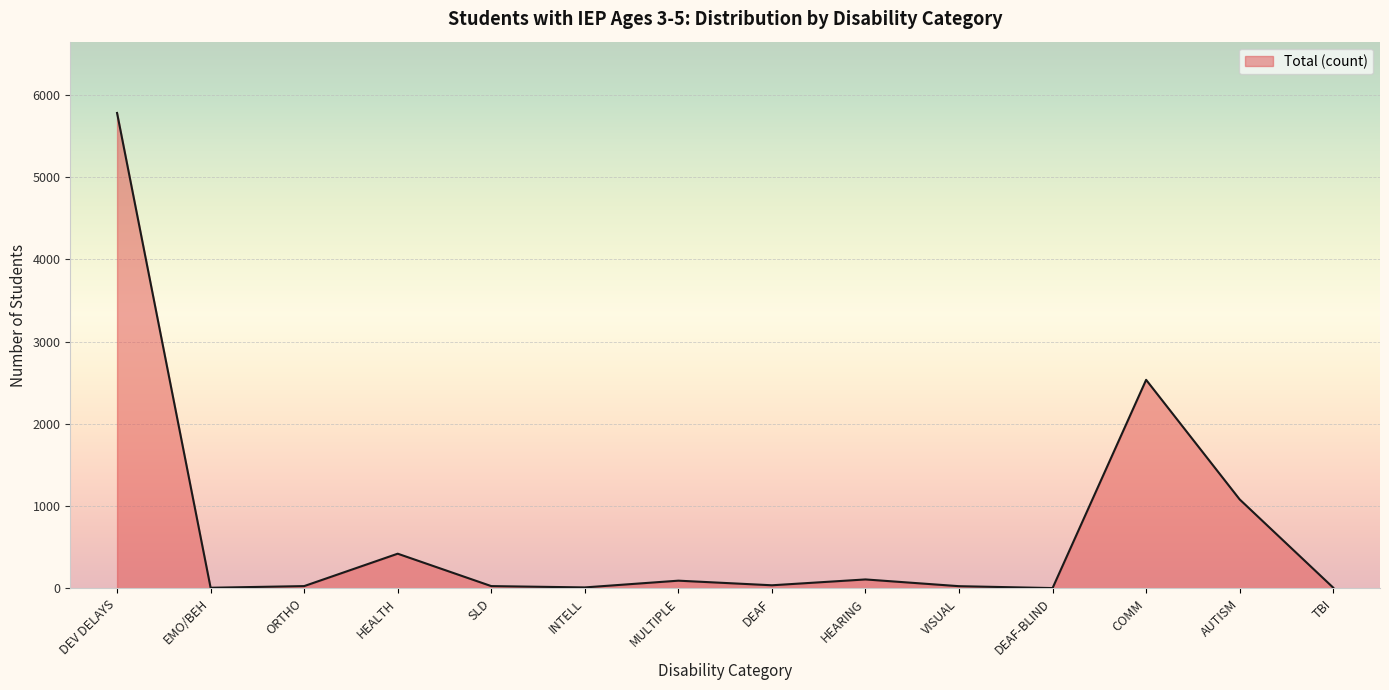

How many lines are shown in the chart?

1